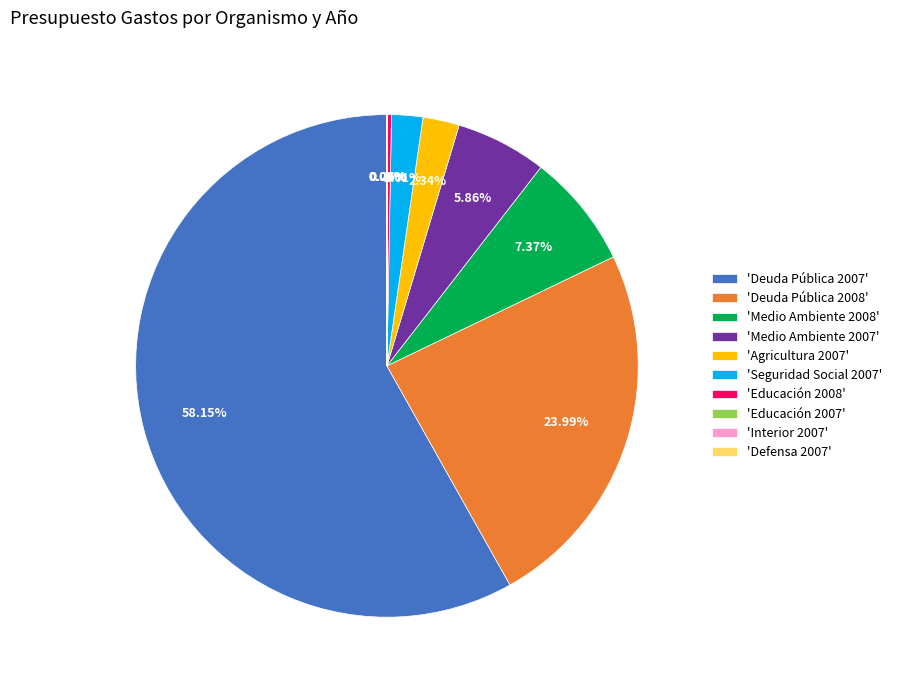

Approximately how many times larger is the value at 'Medio Ambiente 2007' compared to 'Seguridad Social 2007'?

2.9